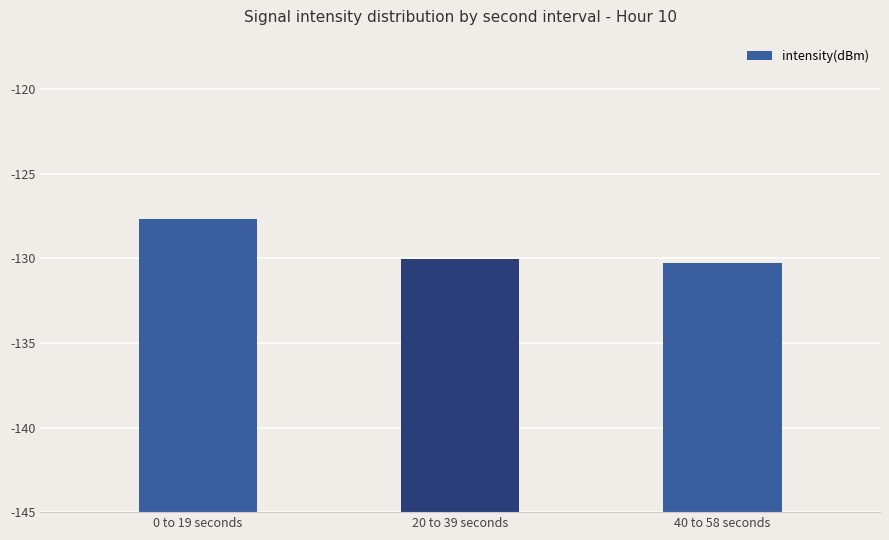

Does the chart contain any negative values?

No